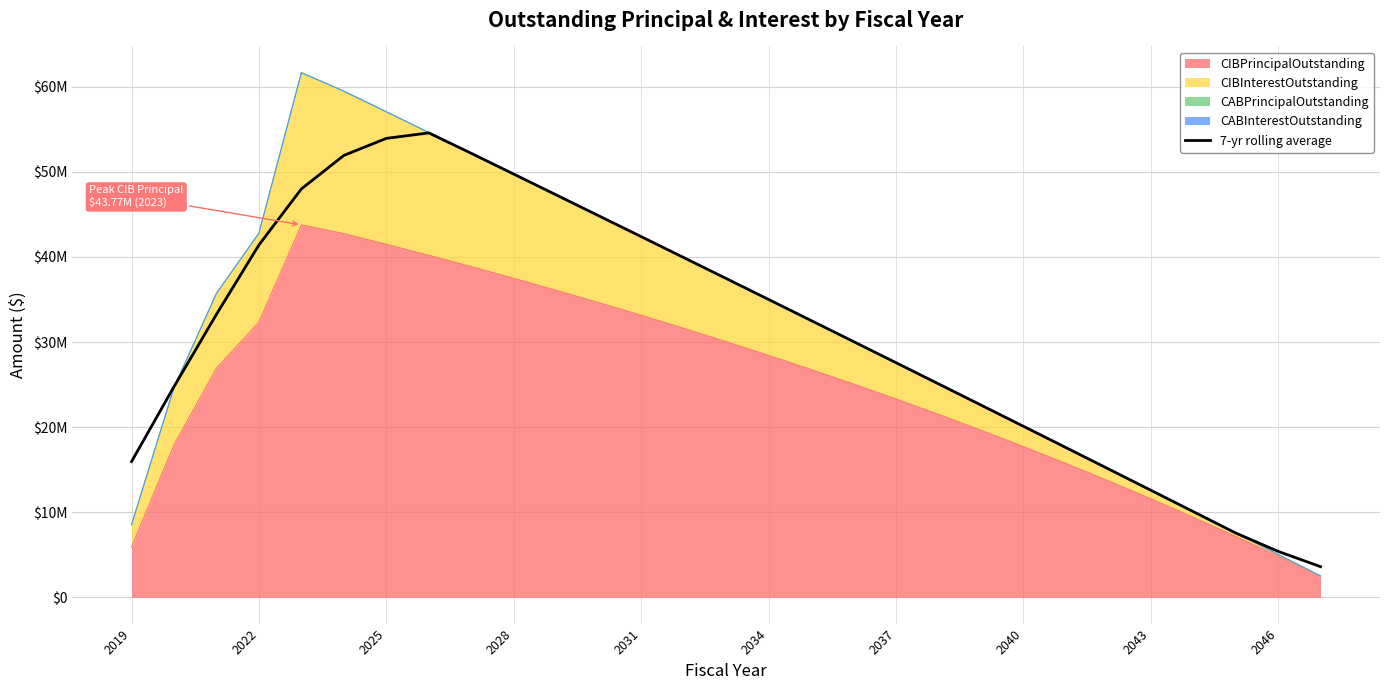

Is it true that the value at 10 is 84656899.8?

False